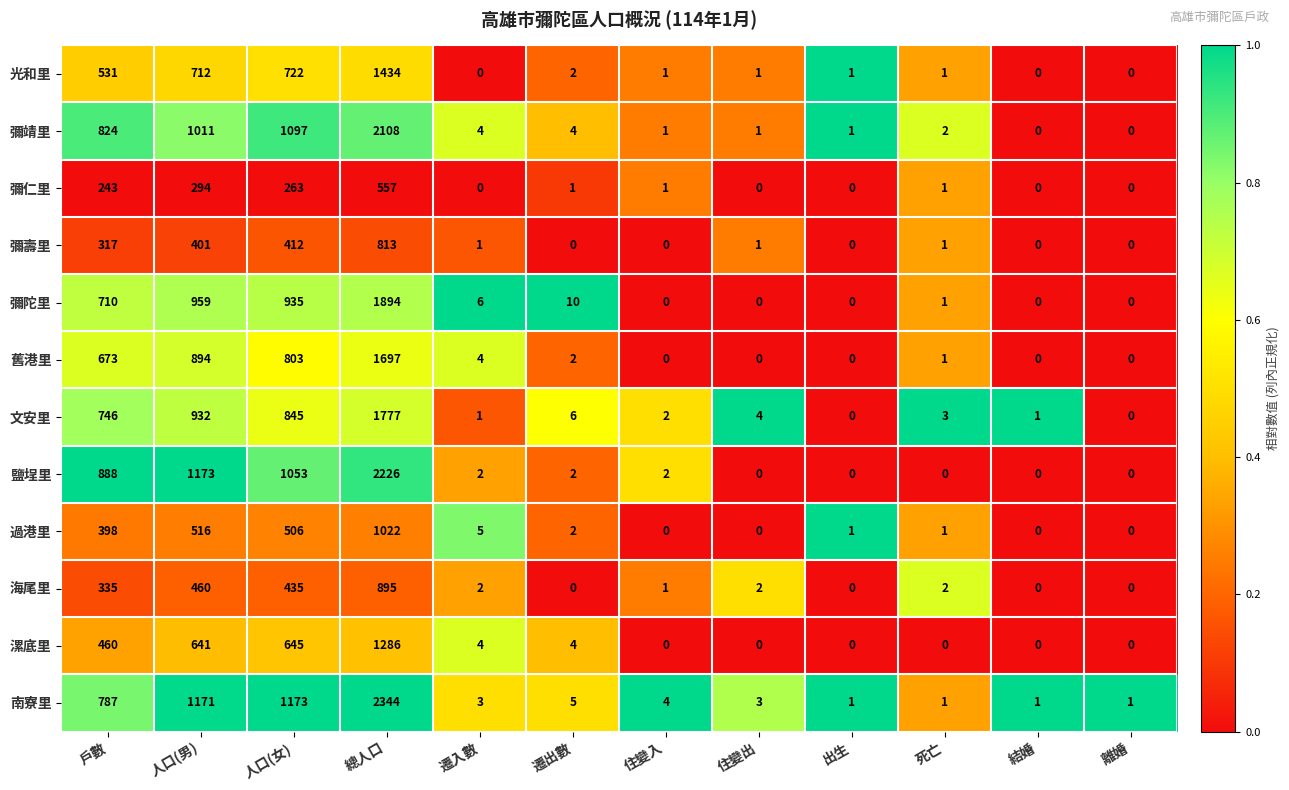

True or false: 彌仁里 has a value of 174 at 人口(男).

False